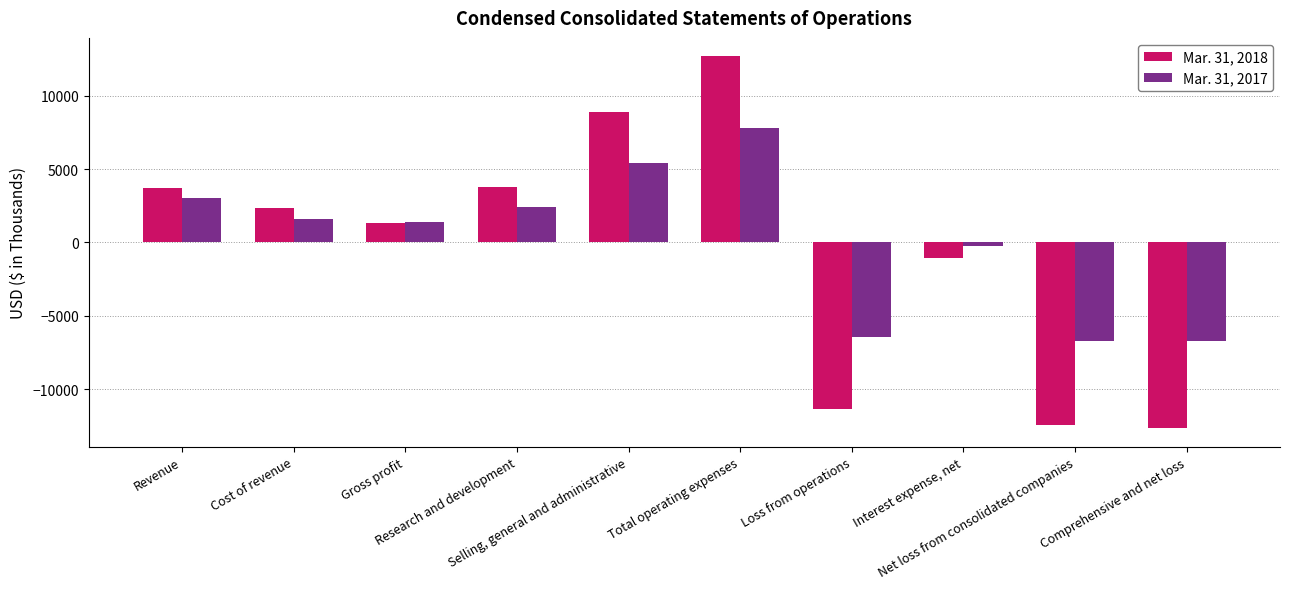

How many series are shown in this chart?

2